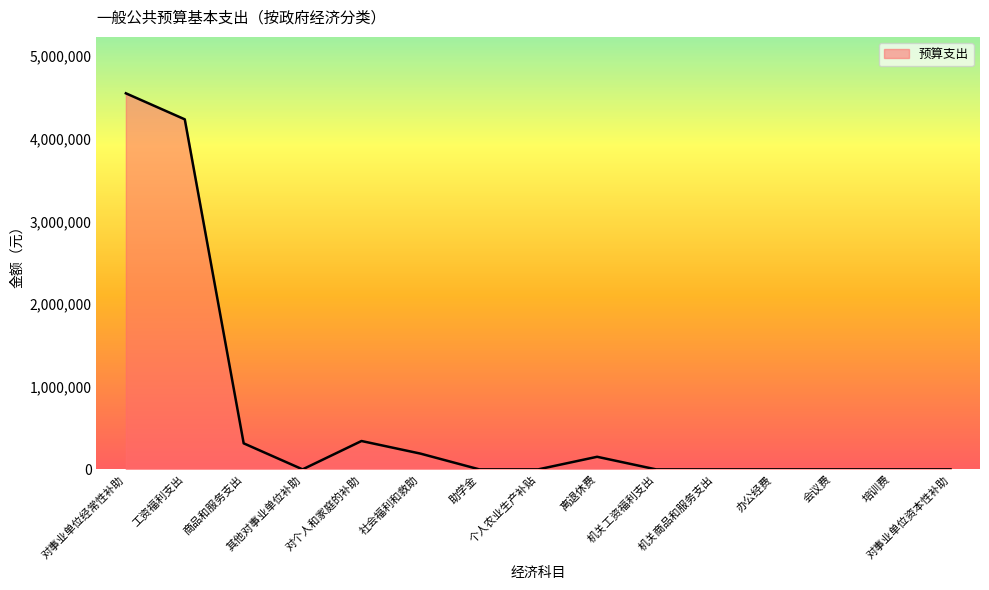

Where is the first local minimum?

其他对事业单位补助